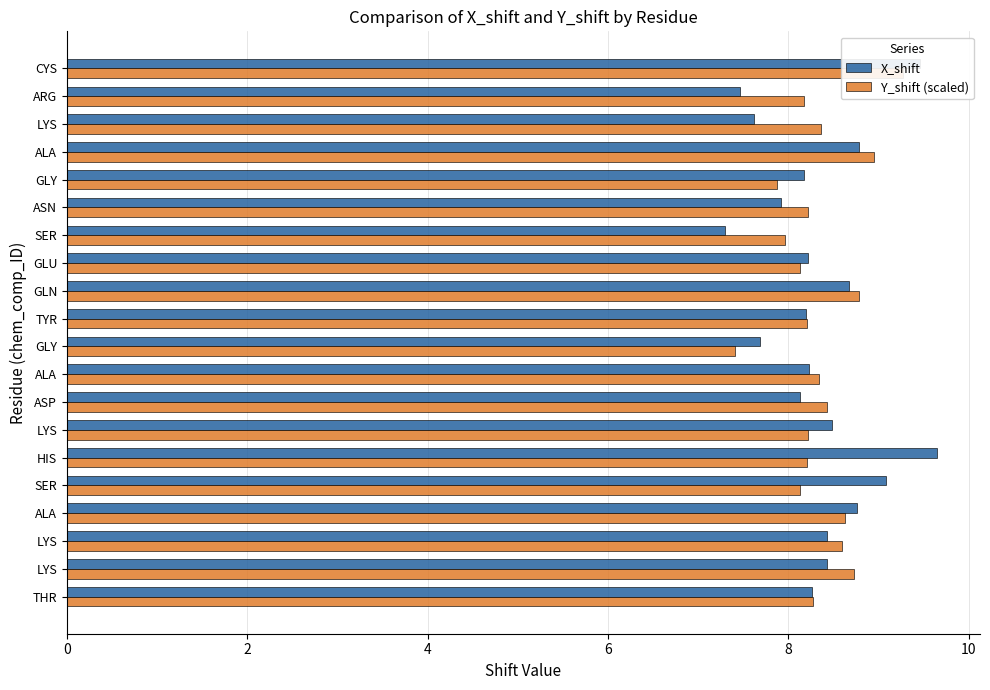

True or false: Y_shift (scaled) has a value of 12.6 at LYS.

False